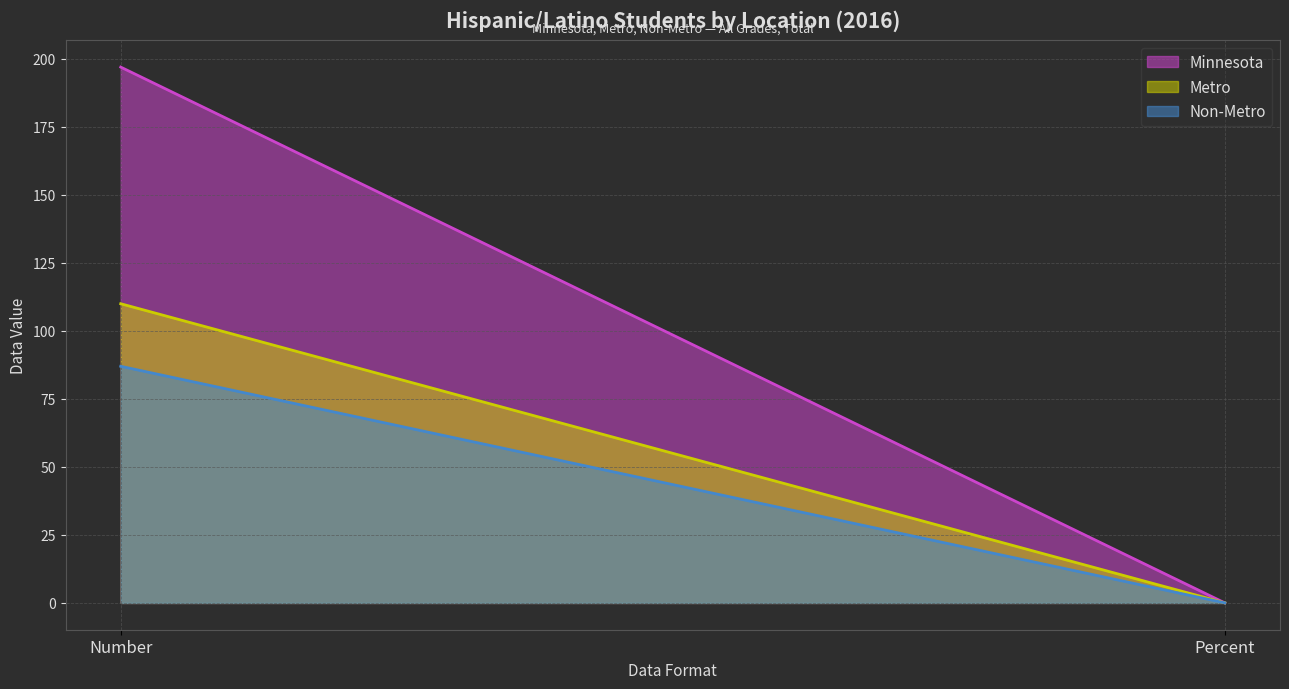

What position from the right is Number?

2